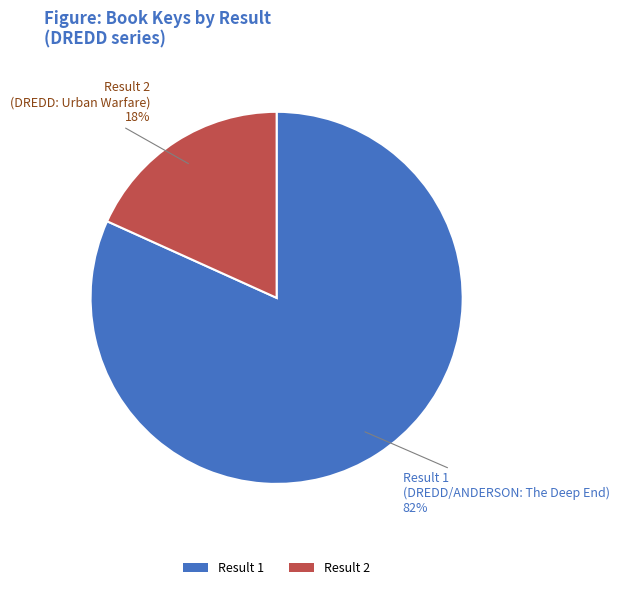

Is it true that Result 1 is 76% of the pie?

False